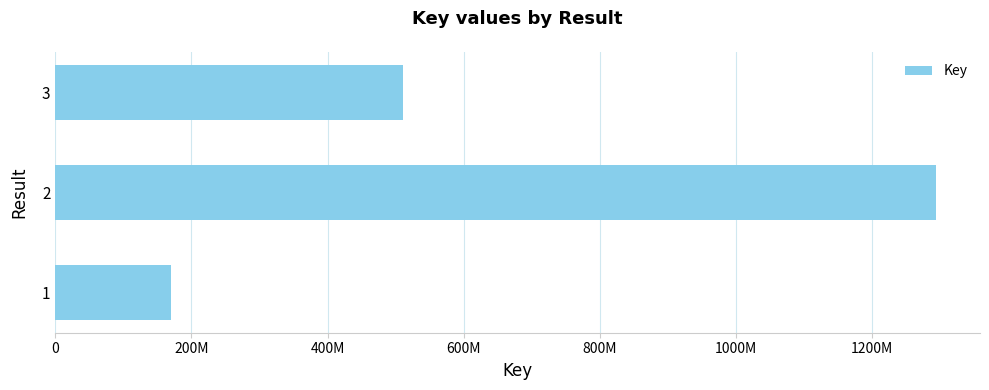

Does the chart contain any negative values?

No